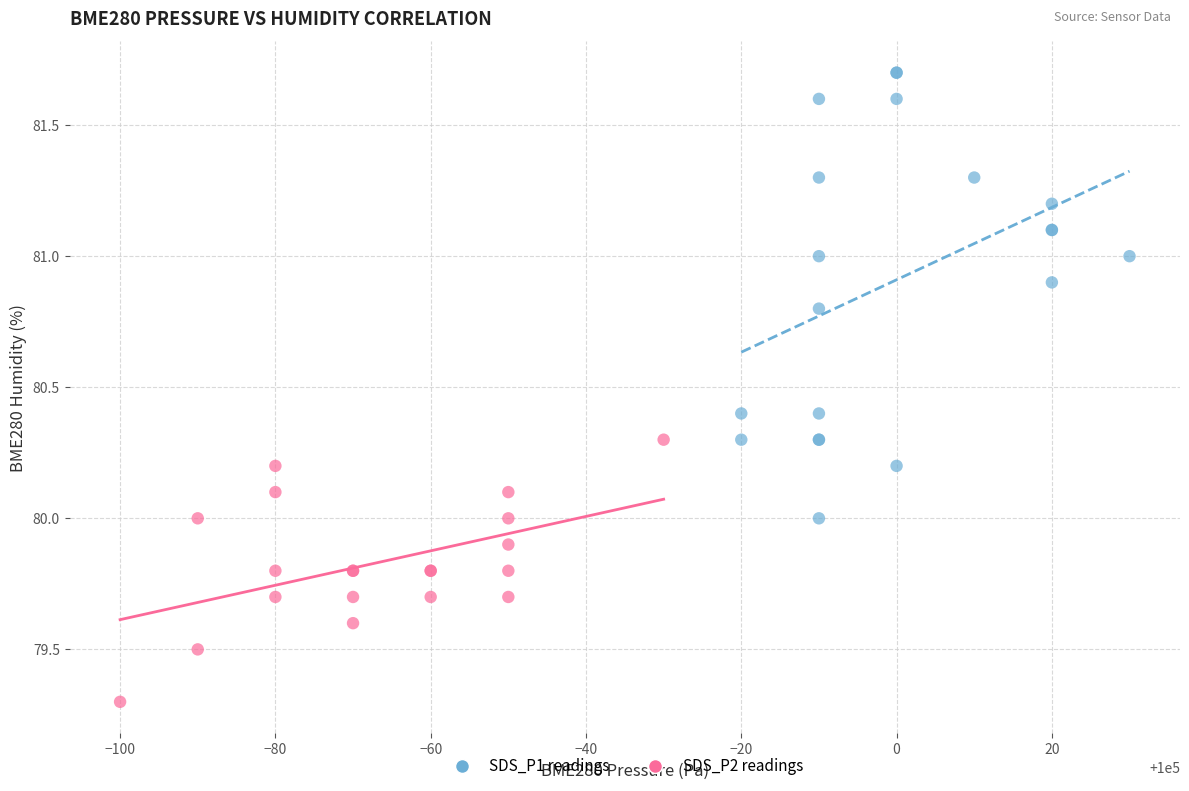

Which series contains the highest Y value?

SDS_P1 readings